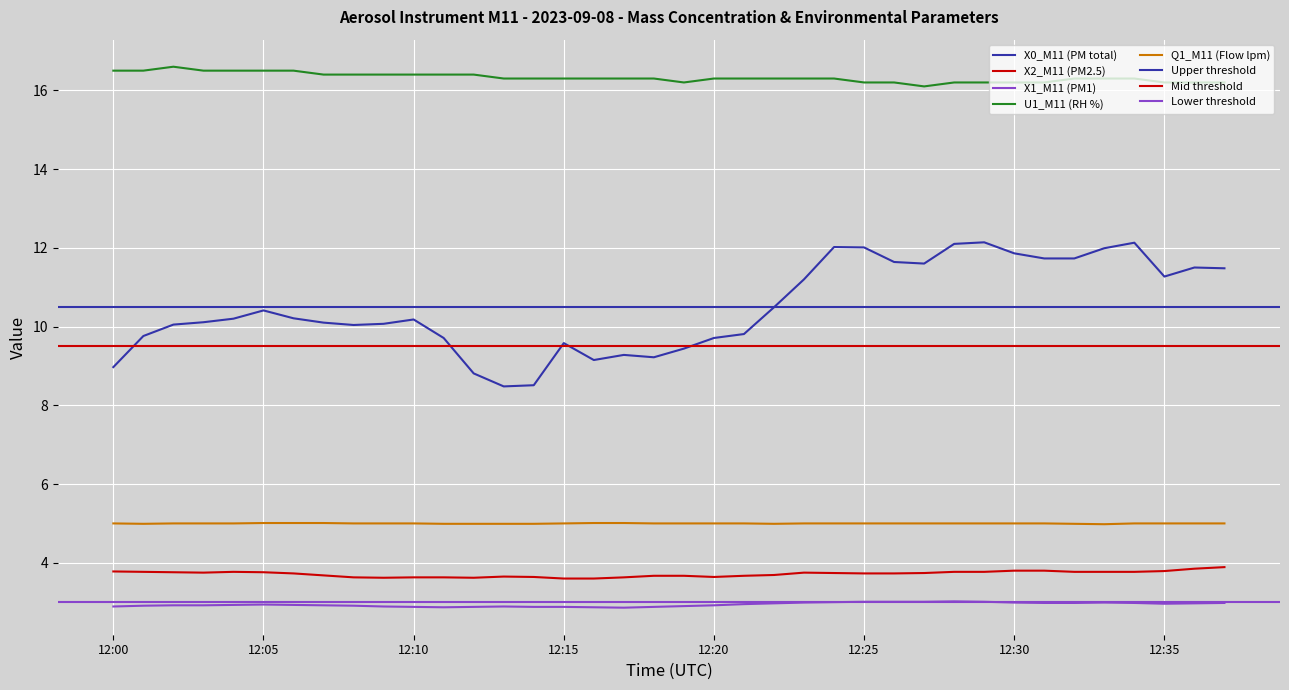

List the series in order of their peak value, highest first.

U1_M11 (RH %), X0_M11 (PM total), Q1_M11 (Flow lpm), X2_M11 (PM2.5), X1_M11 (PM1)